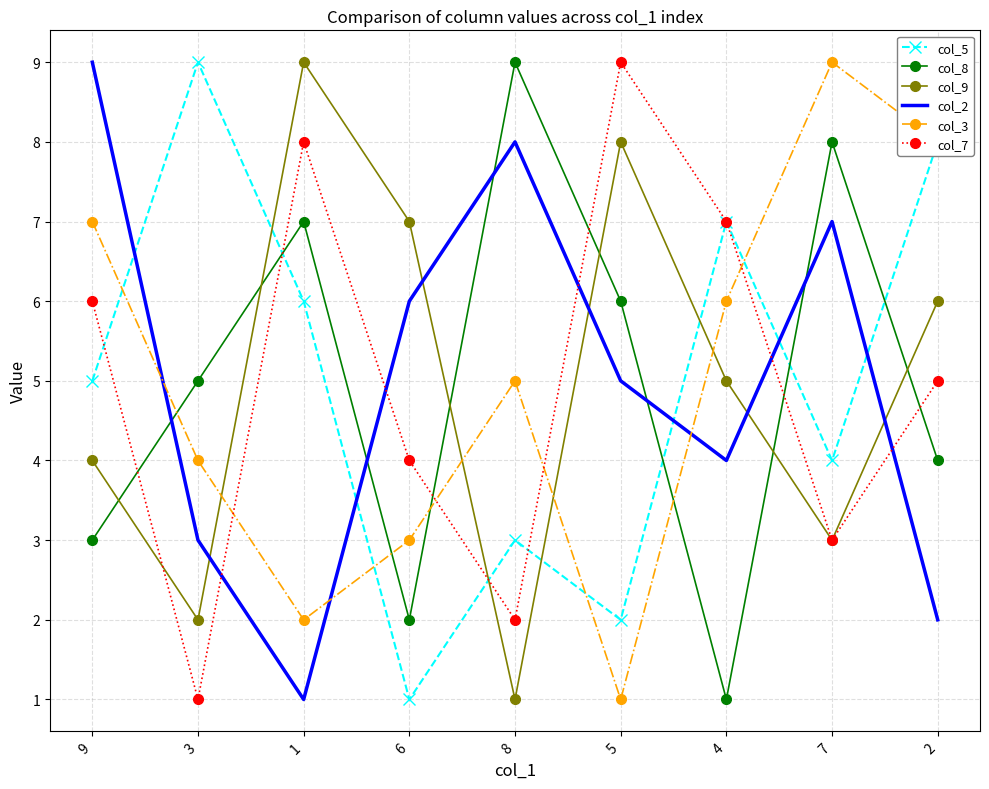

Where is the first local maximum for col_8?

1